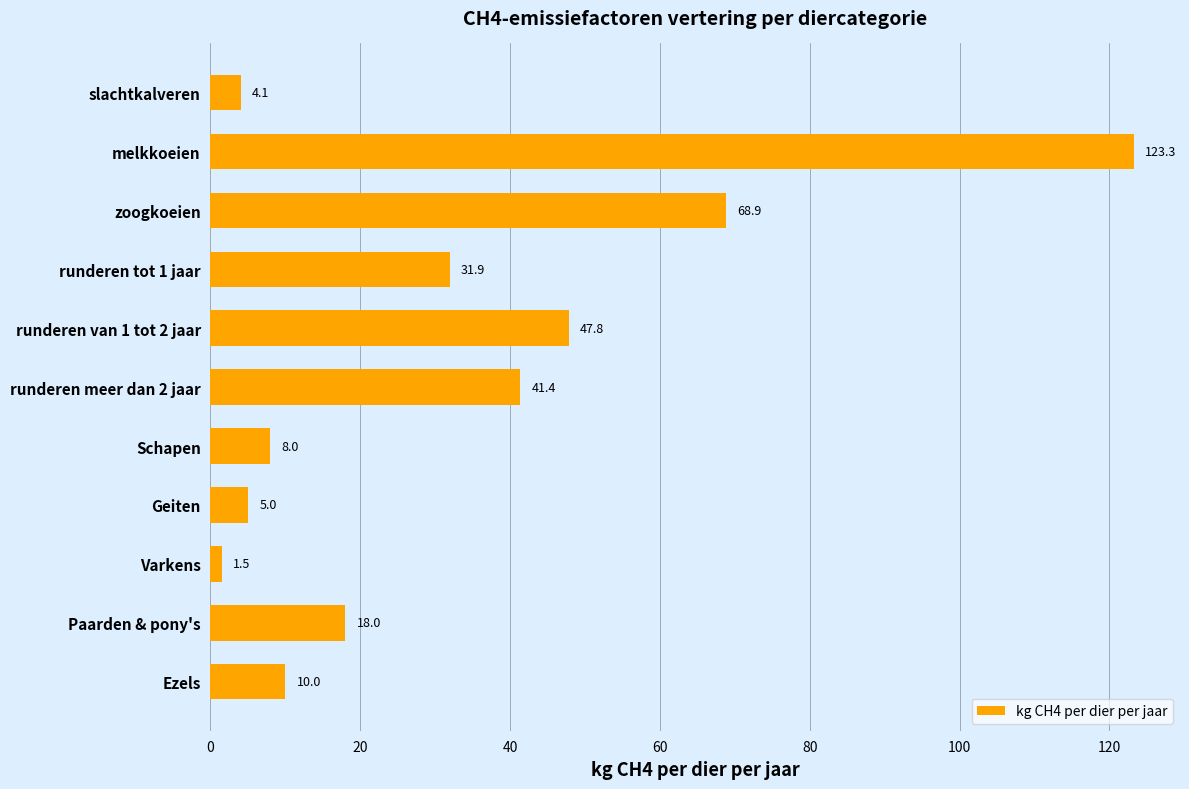

What is the difference between the maximum and minimum values?

121.8